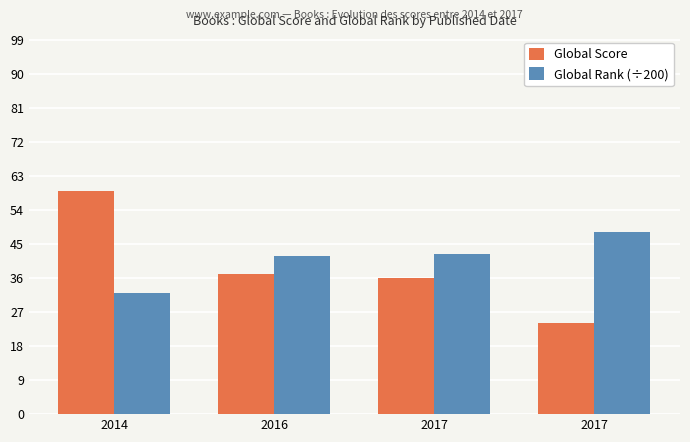

List the series in order of their overall mean, highest first.

Global Rank (÷200), Global Score